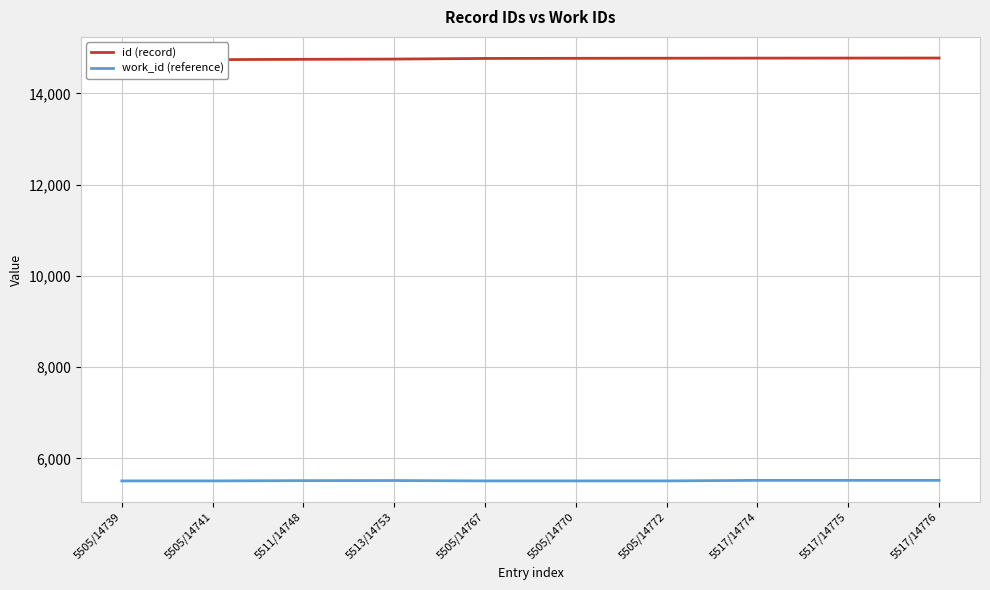

At which label is work_id (reference) closest to 5511?

5511/14748